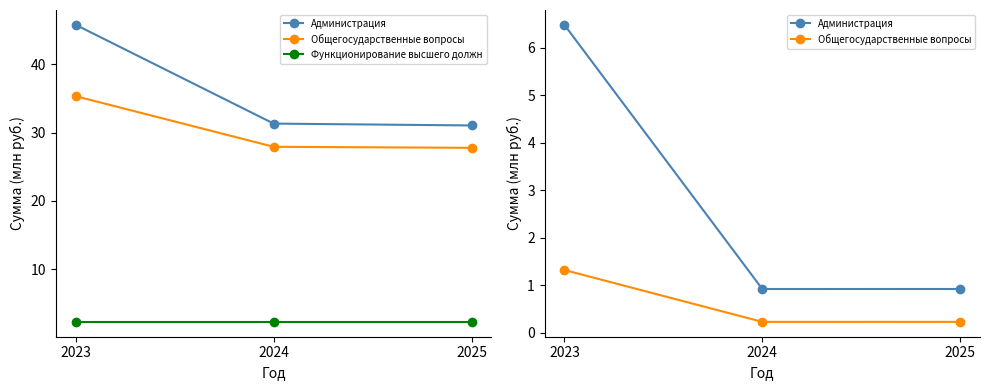

Which series has the widest spread of values?

Администрация